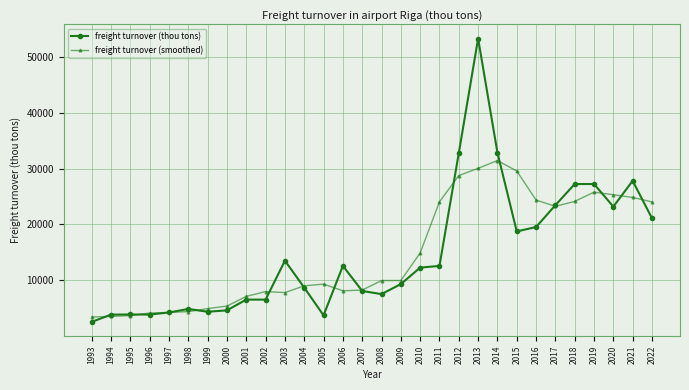

Does the chart have visible grid lines?

Yes